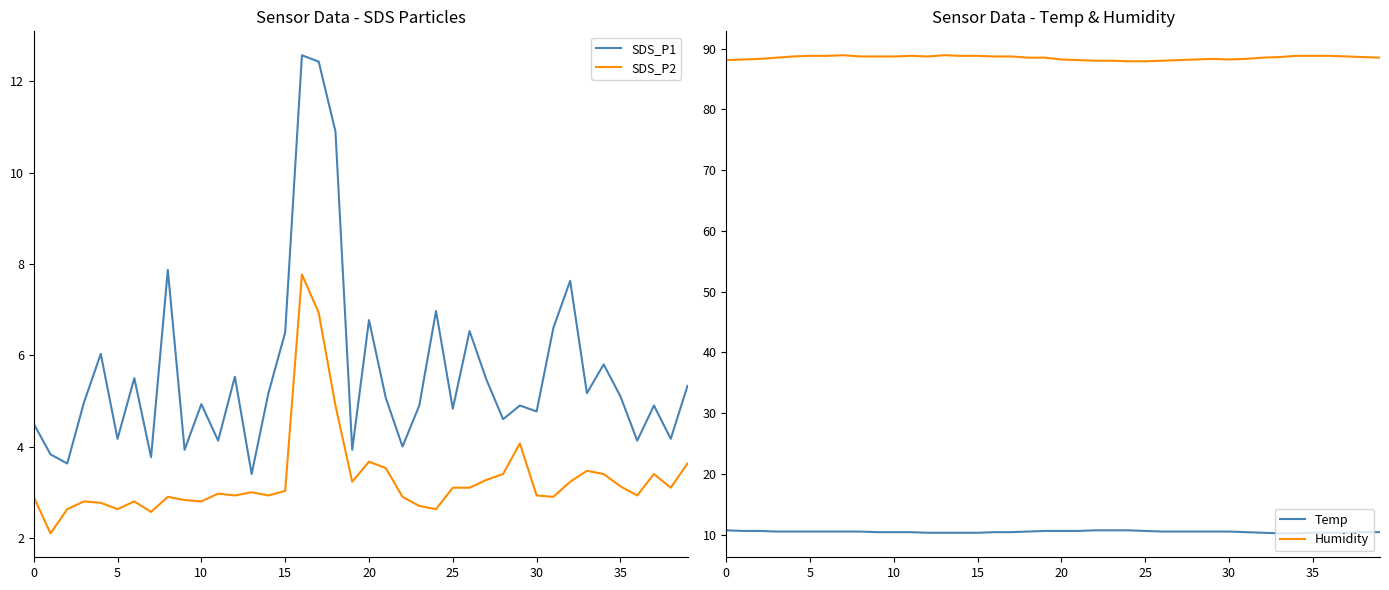

What is the difference between the SDS_P2 values at 27 and 11?

0.3